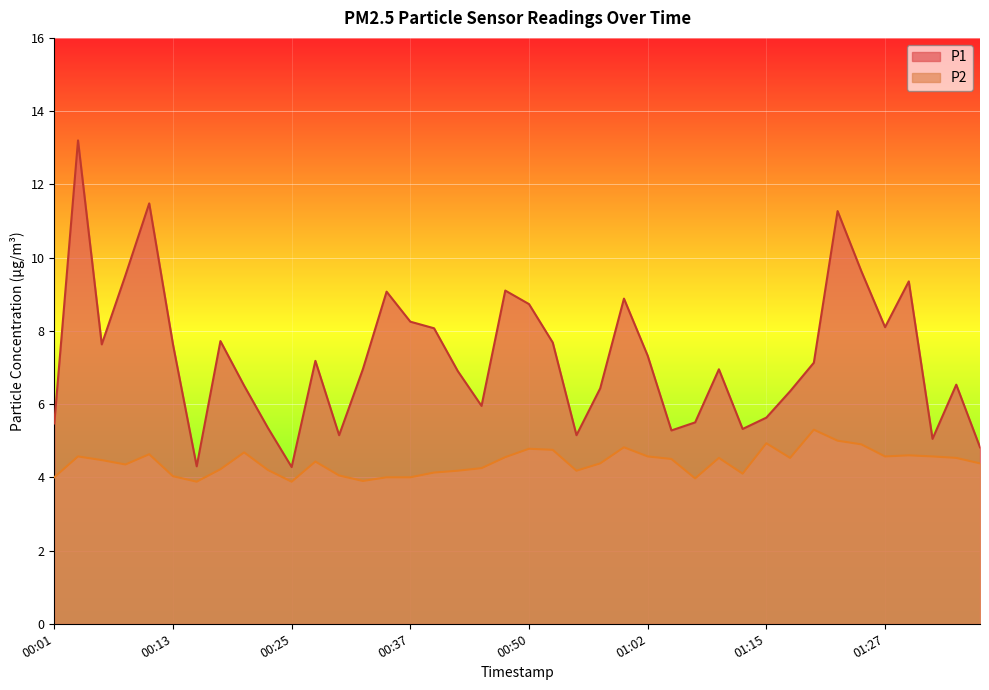

How many lines are shown in the chart?

2